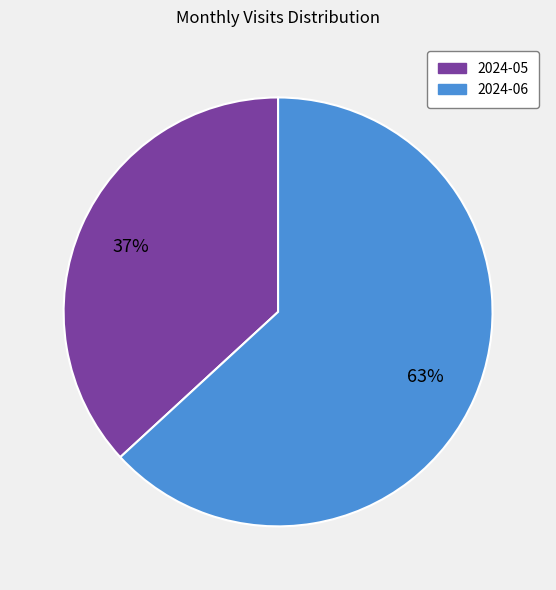

Is it true that 2024-05 is 22% of the pie?

False